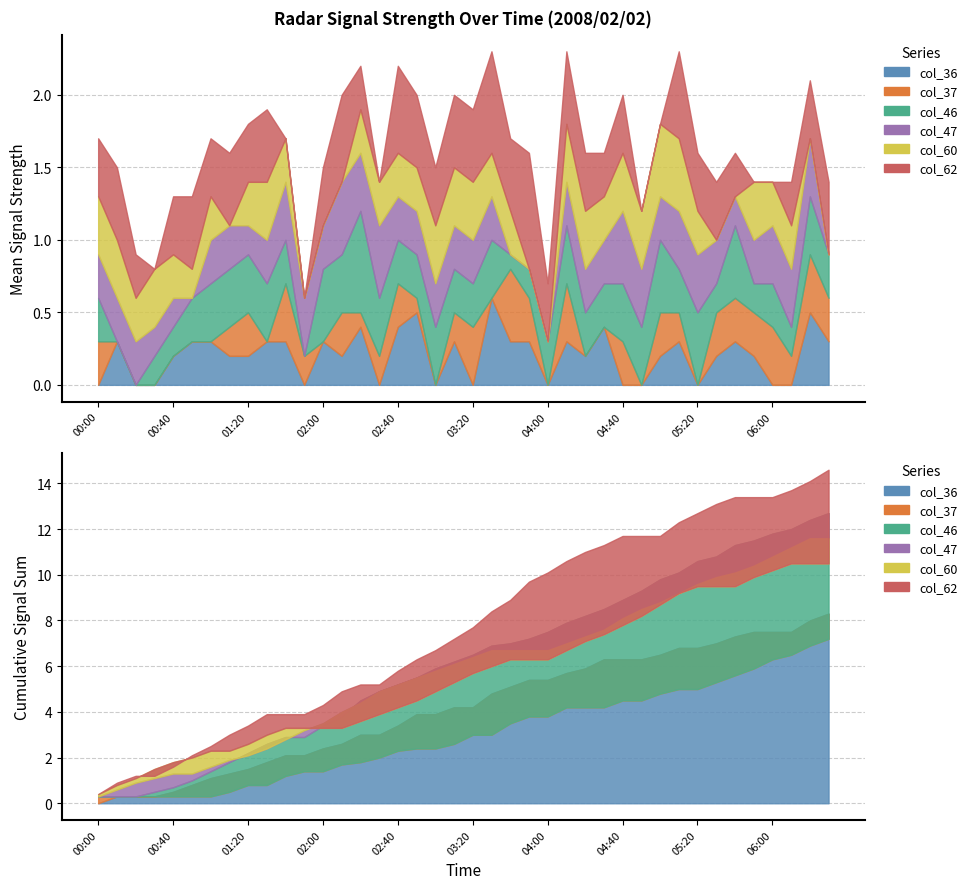

Does the chart display data point markers on the line(s)?

No